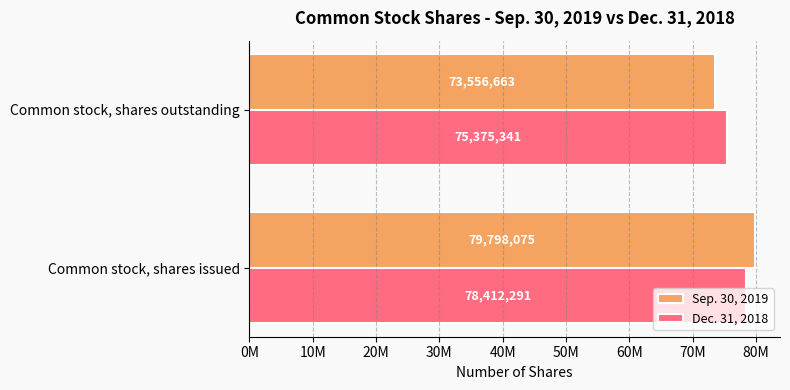

What is the difference between the maximum and minimum values in the Dec. 31, 2018 series?

3036950